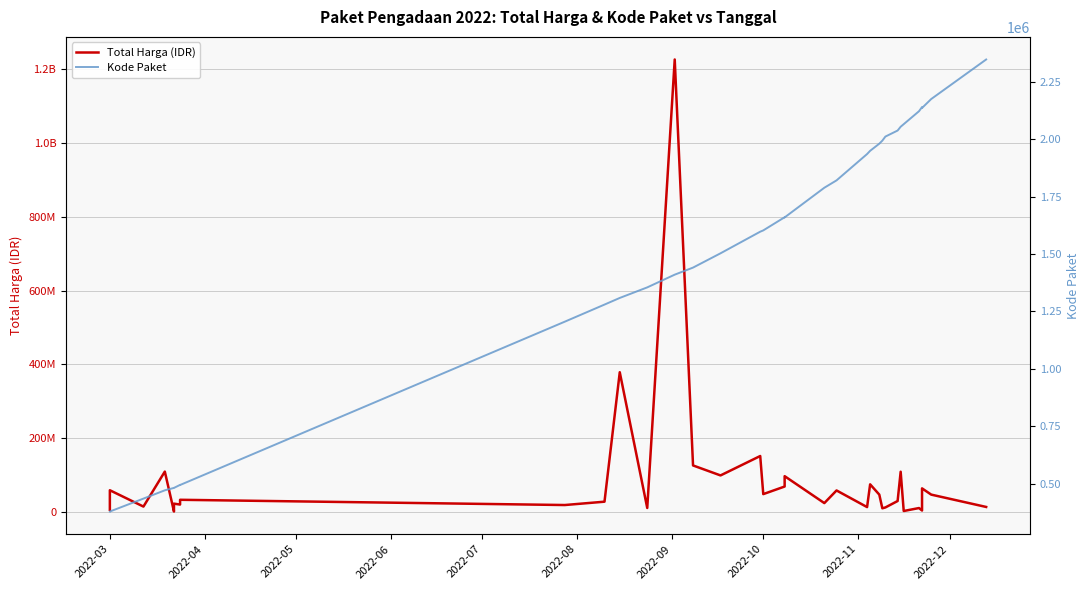

Rank the series by their maximum value, from highest to lowest.

Total Harga (IDR), Kode Paket